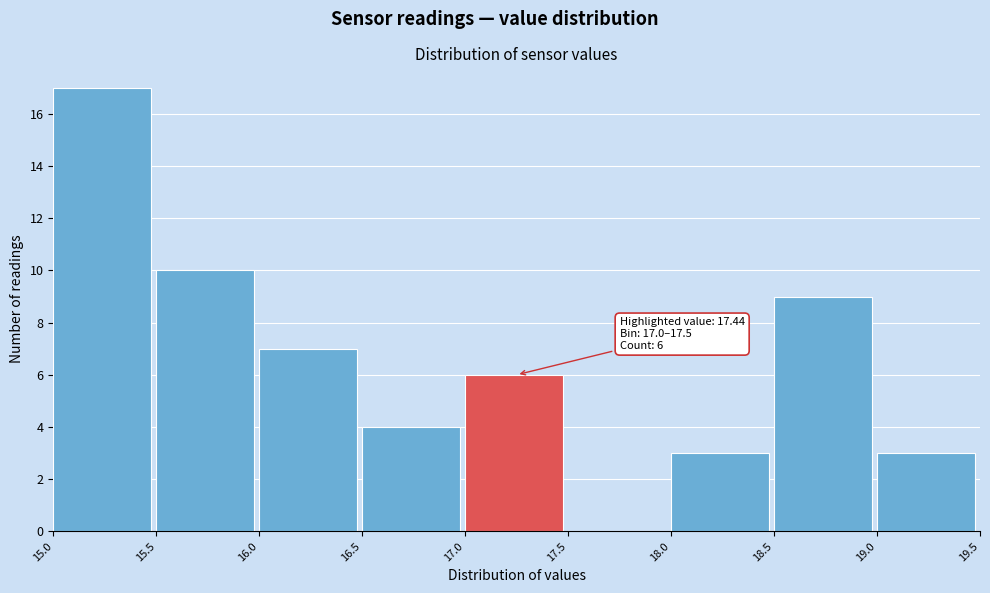

Which range on the x-axis has the tallest bar?

15.0 to 15.5